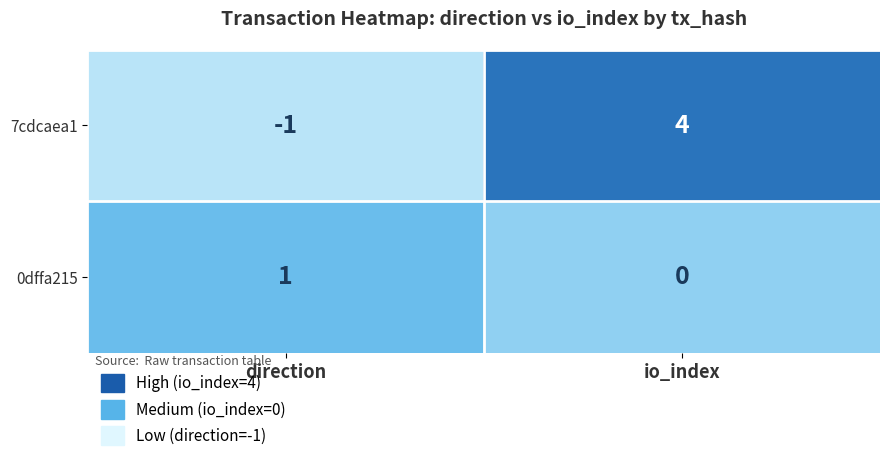

Count the number of data series in this chart.

2